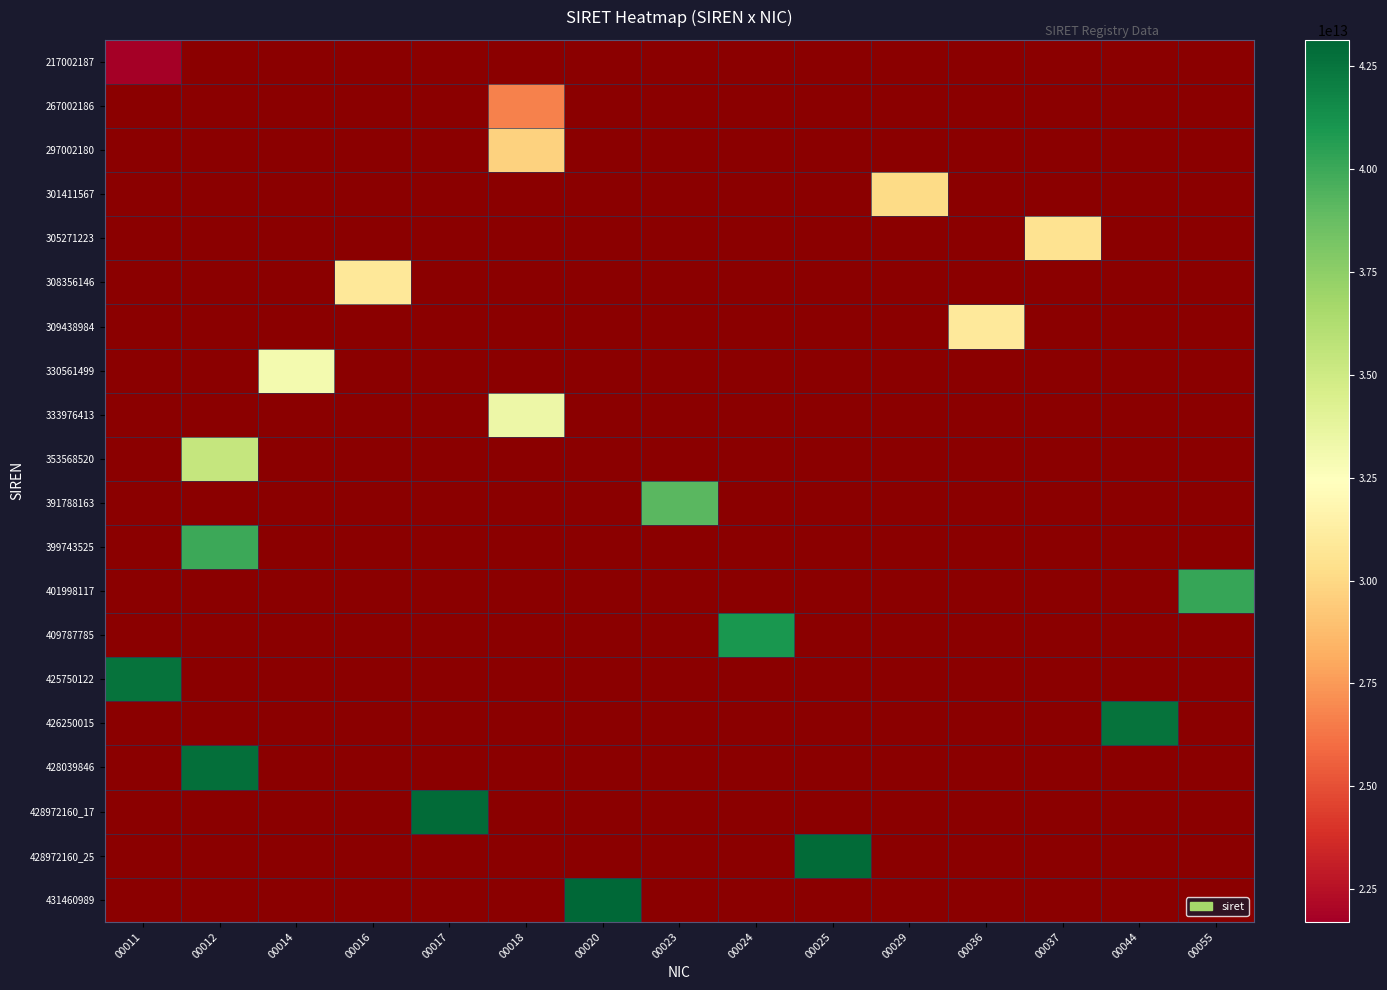

Reading right to left, what are all the values shown in this chart?

217002187: 00055=0	00044=0	00037=0	00036=0	00029=0	00025=0	00024=0	00023=0	00020=0	00018=0	00017=0	00016=0	00014=0	00012=0	00011=21700218700011
267002186: 00055=0	00044=0	00037=0	00036=0	00029=0	00025=0	00024=0	00023=0	00020=0	00018=26700218600018	00017=0	00016=0	00014=0	00012=0	00011=0
297002180: 00055=0	00044=0	00037=0	00036=0	00029=0	00025=0	00024=0	00023=0	00020=0	00018=29700218000018	00017=0	00016=0	00014=0	00012=0	00011=0
301411567: 00055=0	00044=0	00037=0	00036=0	00029=30141156700029	00025=0	00024=0	00023=0	00020=0	00018=0	00017=0	00016=0	00014=0	00012=0	00011=0
305271223: 00055=0	00044=0	00037=30527122300037	00036=0	00029=0	00025=0	00024=0	00023=0	00020=0	00018=0	00017=0	00016=0	00014=0	00012=0	00011=0
308356146: 00055=0	00044=0	00037=0	00036=0	00029=0	00025=0	00024=0	00023=0	00020=0	00018=0	00017=0	00016=30835614600016	00014=0	00012=0	00011=0
309438984: 00055=0	00044=0	00037=0	00036=30943898400036	00029=0	00025=0	00024=0	00023=0	00020=0	00018=0	00017=0	00016=0	00014=0	00012=0	00011=0
330561499: 00055=0	00044=0	00037=0	00036=0	00029=0	00025=0	00024=0	00023=0	00020=0	00018=0	00017=0	00016=0	00014=33056149900014	00012=0	00011=0
333976413: 00055=0	00044=0	00037=0	00036=0	00029=0	00025=0	00024=0	00023=0	00020=0	00018=33397641300018	00017=0	00016=0	00014=0	00012=0	00011=0
353568520: 00055=0	00044=0	00037=0	00036=0	00029=0	00025=0	00024=0	00023=0	00020=0	00018=0	00017=0	00016=0	00014=0	00012=35356852000012	00011=0
391788163: 00055=0	00044=0	00037=0	00036=0	00029=0	00025=0	00024=0	00023=39178816300023	00020=0	00018=0	00017=0	00016=0	00014=0	00012=0	00011=0
399743525: 00055=0	00044=0	00037=0	00036=0	00029=0	00025=0	00024=0	00023=0	00020=0	00018=0	00017=0	00016=0	00014=0	00012=39974352500012	00011=0
401998117: 00055=40199811700055	00044=0	00037=0	00036=0	00029=0	00025=0	00024=0	00023=0	00020=0	00018=0	00017=0	00016=0	00014=0	00012=0	00011=0
409787785: 00055=0	00044=0	00037=0	00036=0	00029=0	00025=0	00024=40978778500024	00023=0	00020=0	00018=0	00017=0	00016=0	00014=0	00012=0	00011=0
425750122: 00055=0	00044=0	00037=0	00036=0	00029=0	00025=0	00024=0	00023=0	00020=0	00018=0	00017=0	00016=0	00014=0	00012=0	00011=42575012200011
426250015: 00055=0	00044=42625001500044	00037=0	00036=0	00029=0	00025=0	00024=0	00023=0	00020=0	00018=0	00017=0	00016=0	00014=0	00012=0	00011=0
428039846: 00055=0	00044=0	00037=0	00036=0	00029=0	00025=0	00024=0	00023=0	00020=0	00018=0	00017=0	00016=0	00014=0	00012=42803984600012	00011=0
428972160_17: 00055=0	00044=0	00037=0	00036=0	00029=0	00025=0	00024=0	00023=0	00020=0	00018=0	00017=42897216000017	00016=0	00014=0	00012=0	00011=0
428972160_25: 00055=0	00044=0	00037=0	00036=0	00029=0	00025=42897216000025	00024=0	00023=0	00020=0	00018=0	00017=0	00016=0	00014=0	00012=0	00011=0
431460989: 00055=0	00044=0	00037=0	00036=0	00029=0	00025=0	00024=0	00023=0	00020=43146098900020	00018=0	00017=0	00016=0	00014=0	00012=0	00011=0